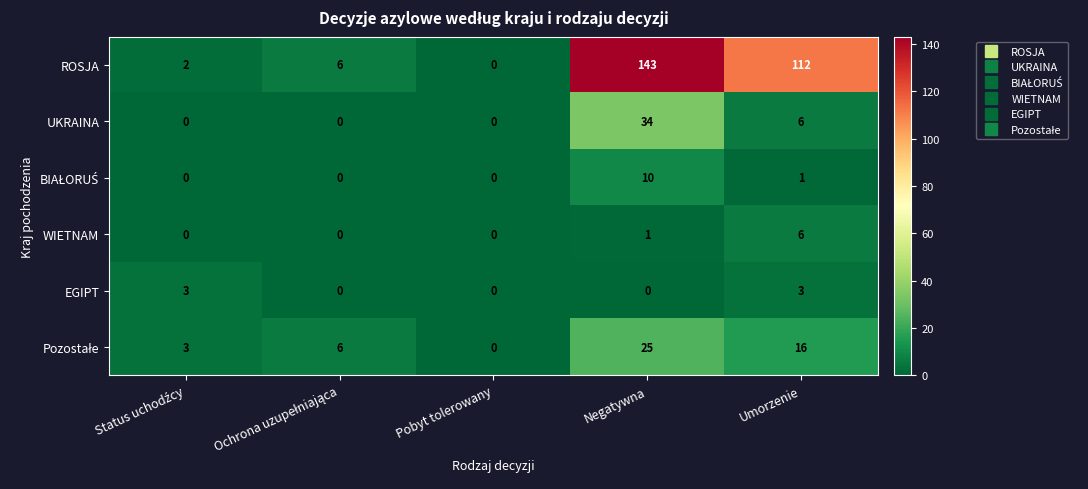

The value of ROSJA at Pobyt tolerowany is -76. True or false?

False